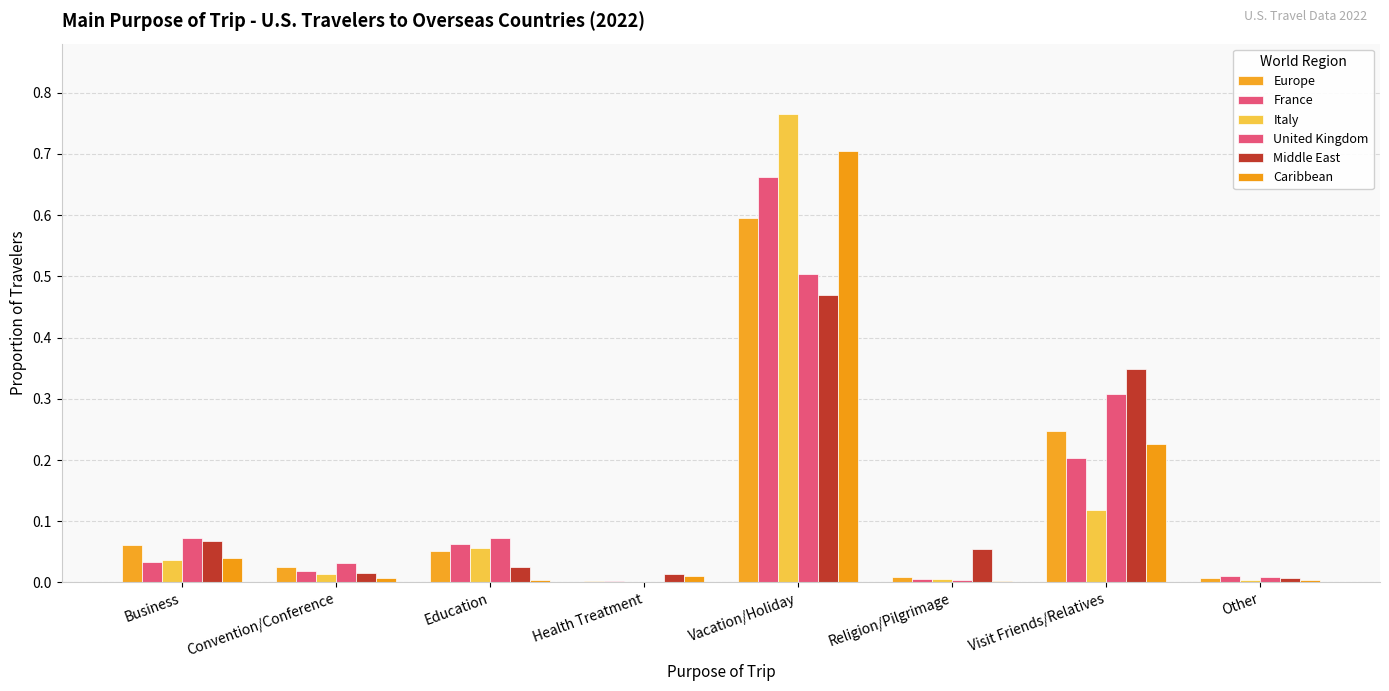

How many groups of bars are there?

8